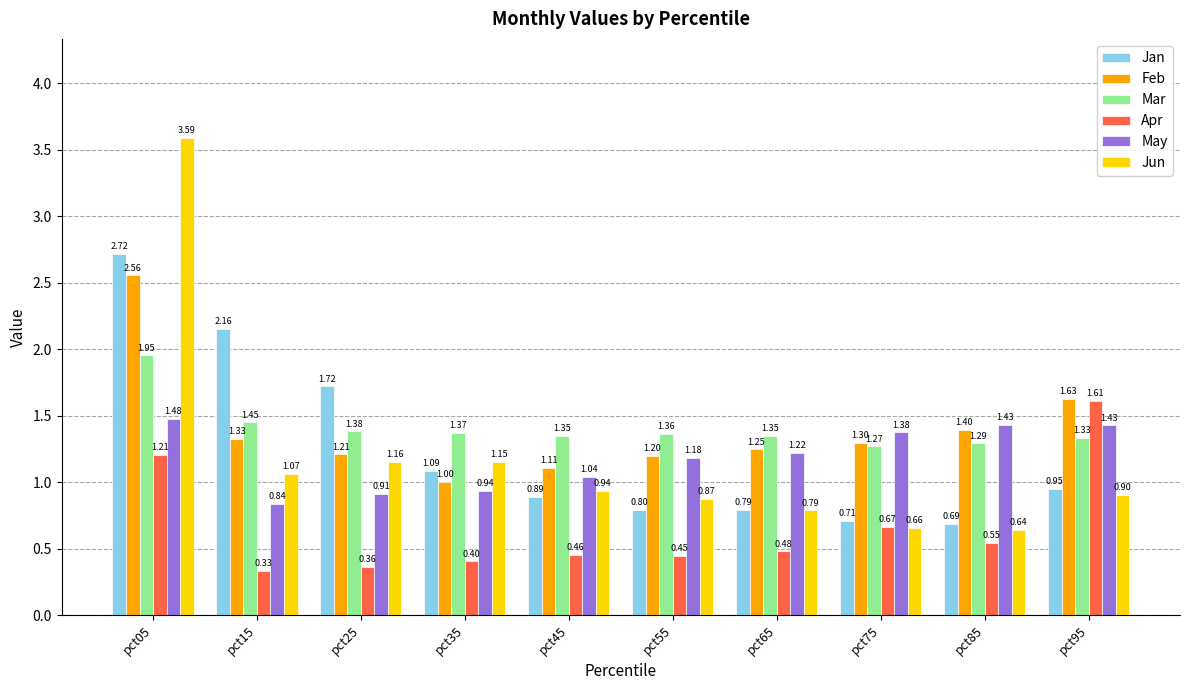

What is the sum of the Jan values at pct85 and pct75?

1.4